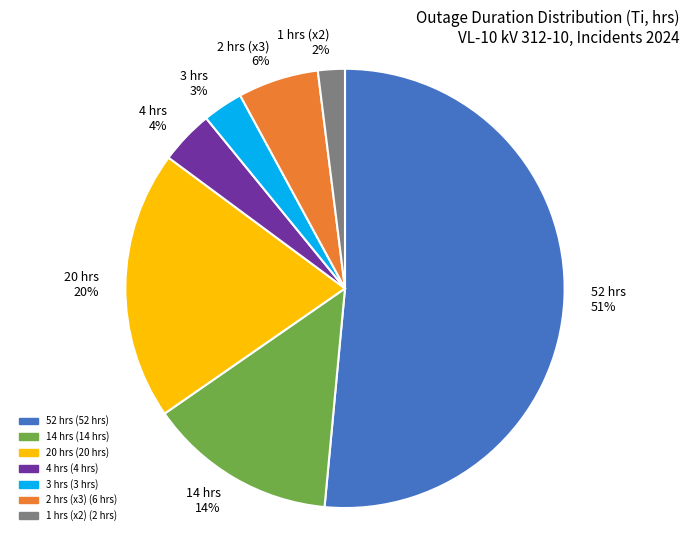

To the nearest percent, what is the average slice percentage?

14%